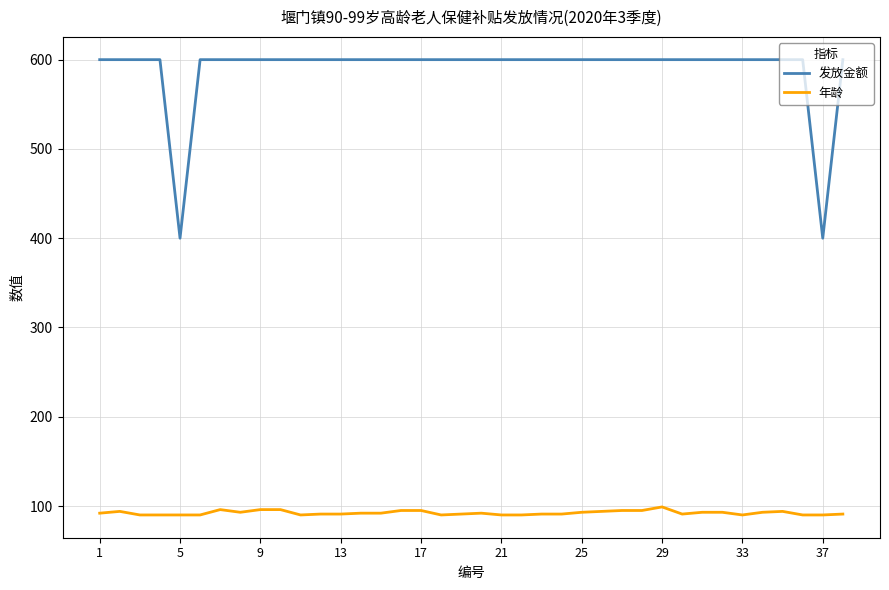

At how many categories does at least one series exceed 383?

38